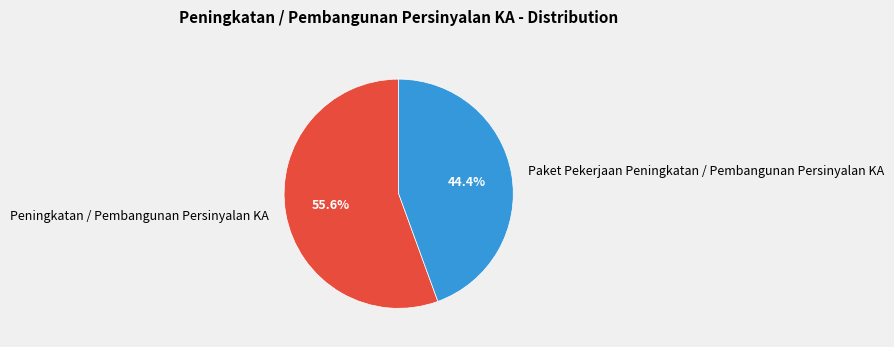

What portion of the pie excludes Peningkatan / Pembangunan Persinyalan KA?

44.4%